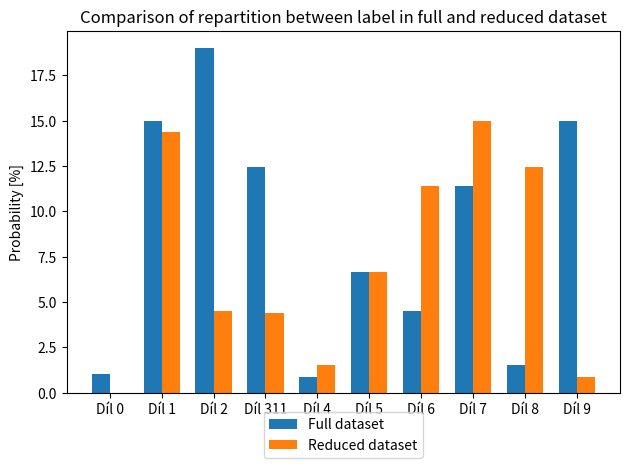

Which series changed the most between Díl 0 and Díl 8?

Reduced dataset